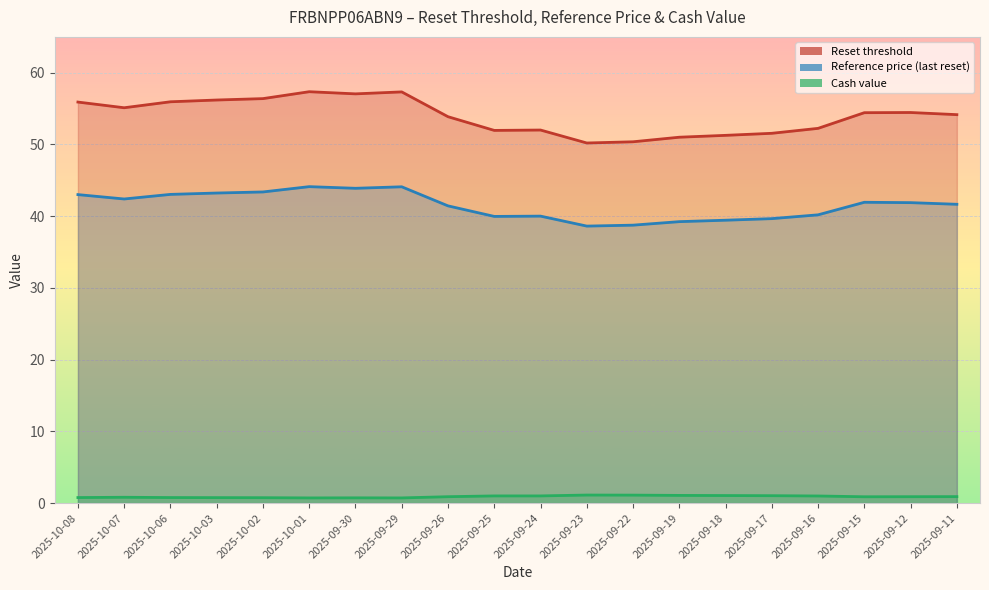

Which category has the lowest value across all series?

2025-10-01